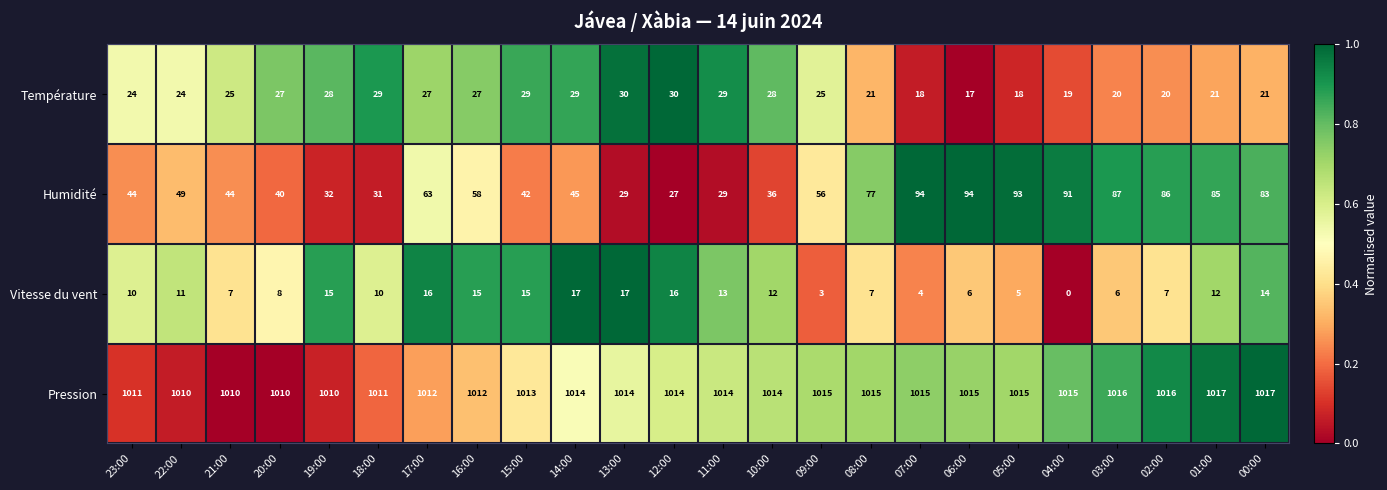

What is the total value across all series at 00:00?

1135